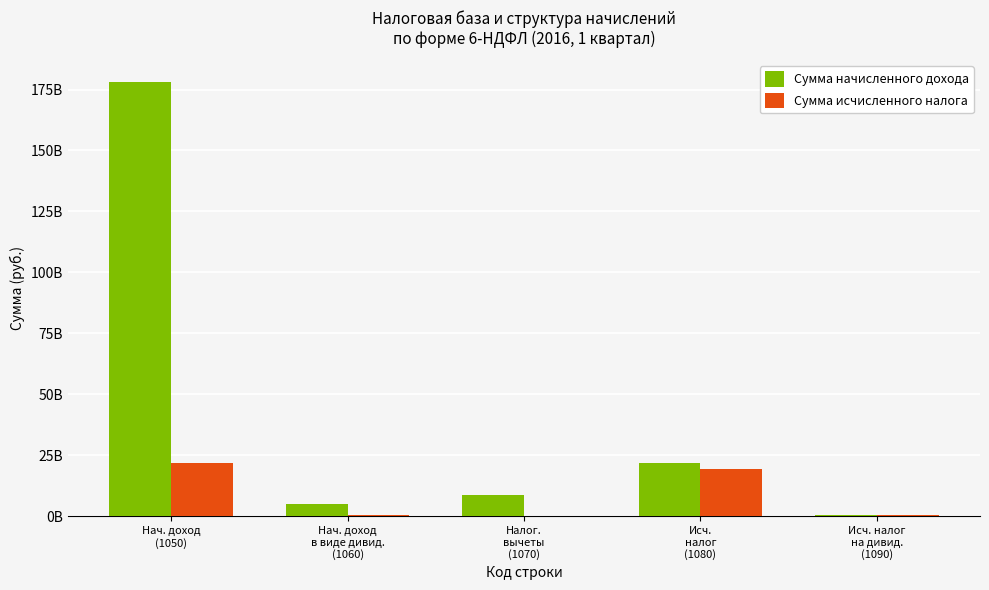

What is the difference between the highest and lowest values at Нач. доход
в виде дивид.
(1060)?

4549248984.0